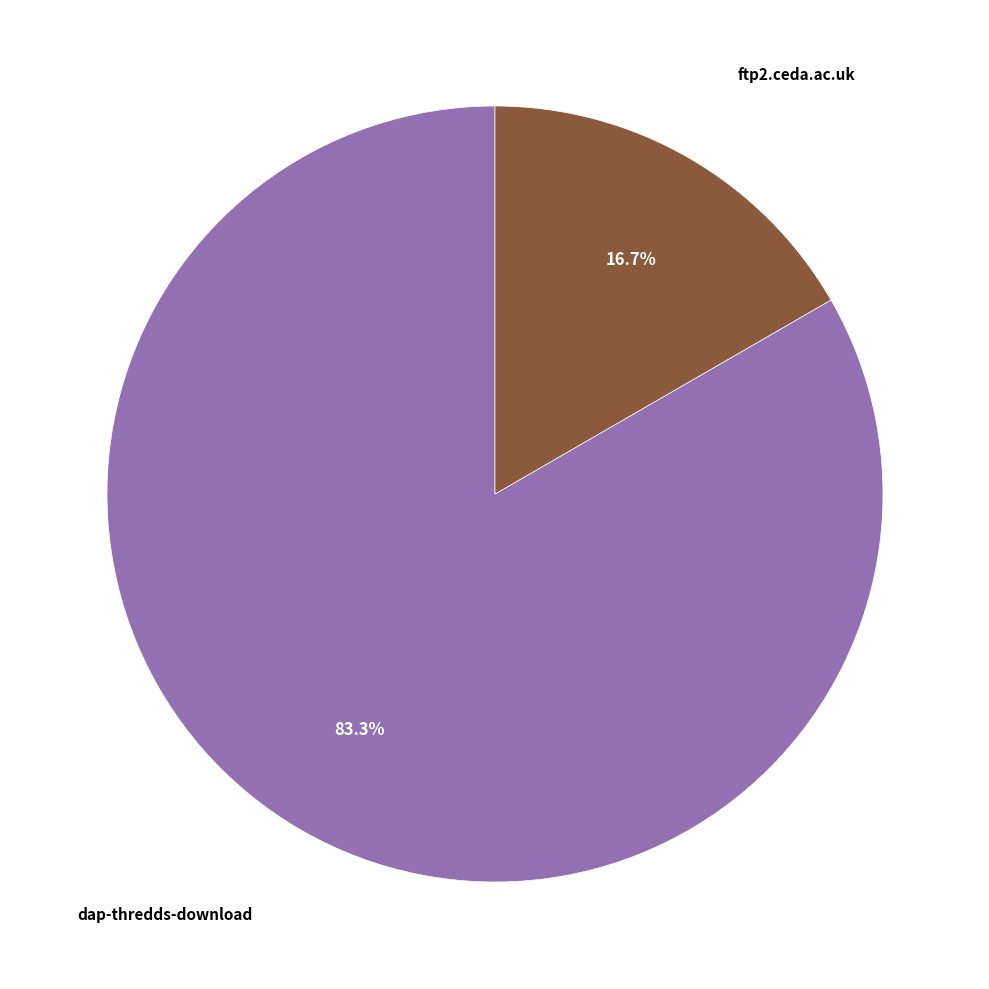

Is there a majority slice in this chart?

Yes